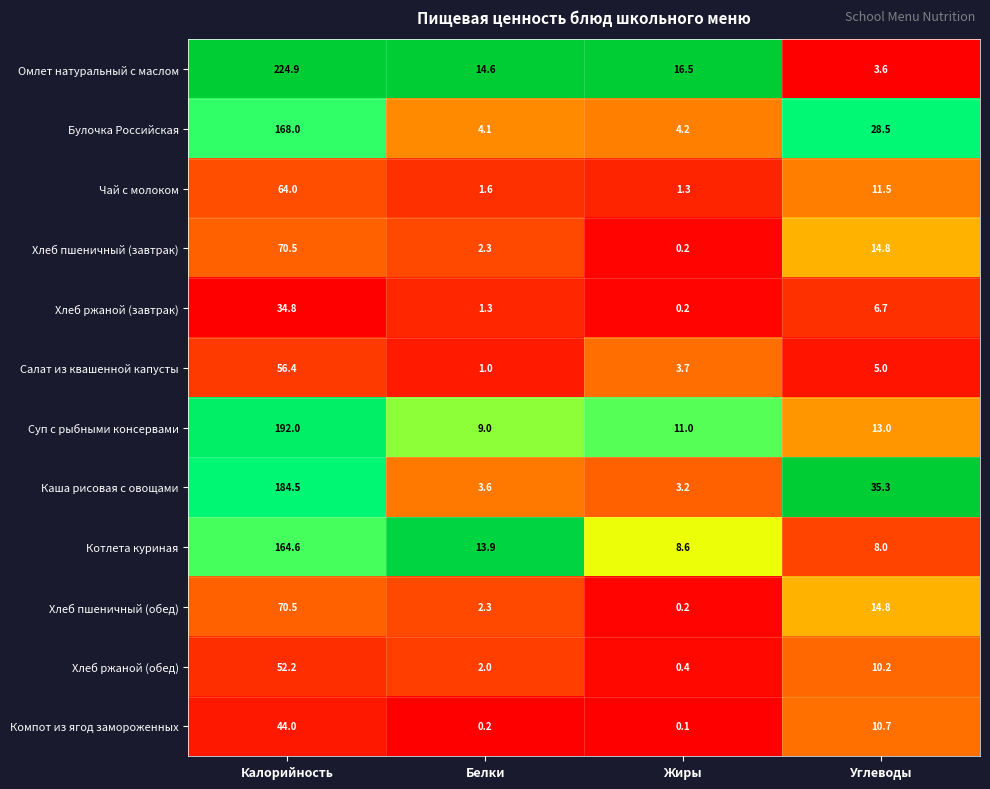

Which series changed the most between Калорийность and Углеводы?

Омлет натуральный с маслом